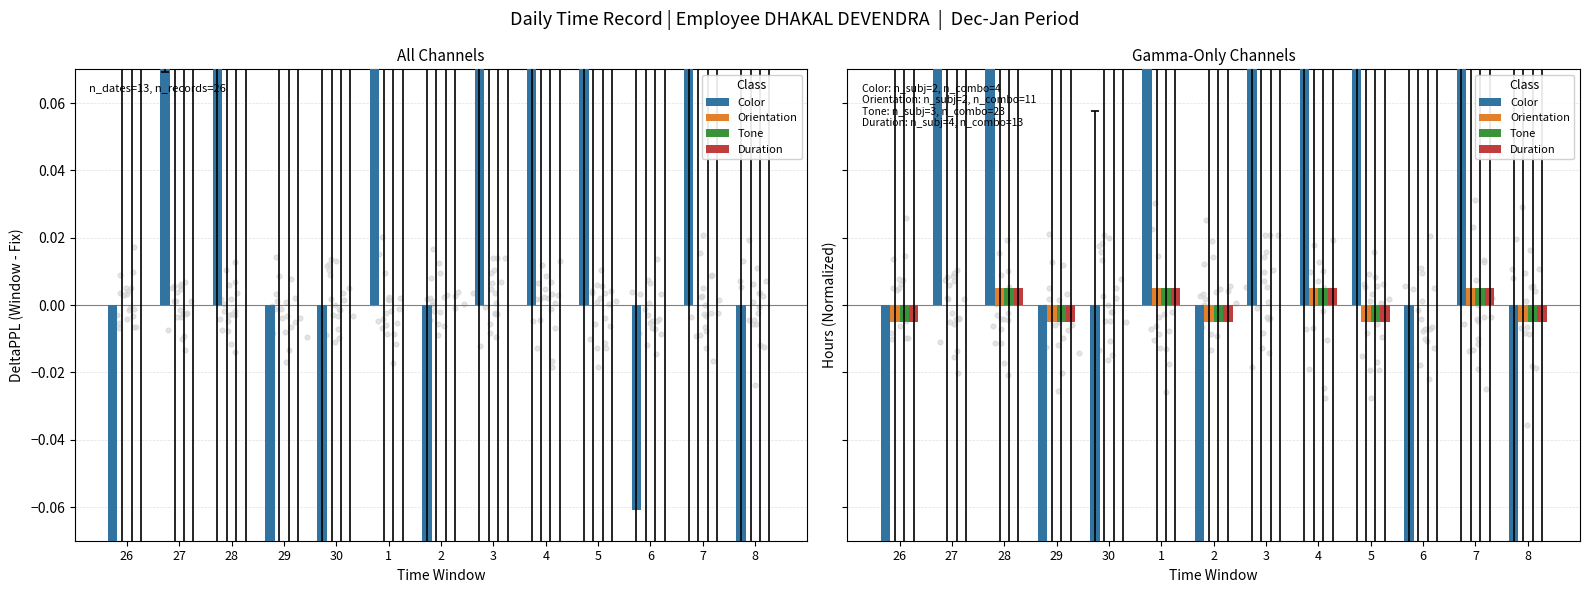

Which series reaches the maximum Y coordinate?

Color